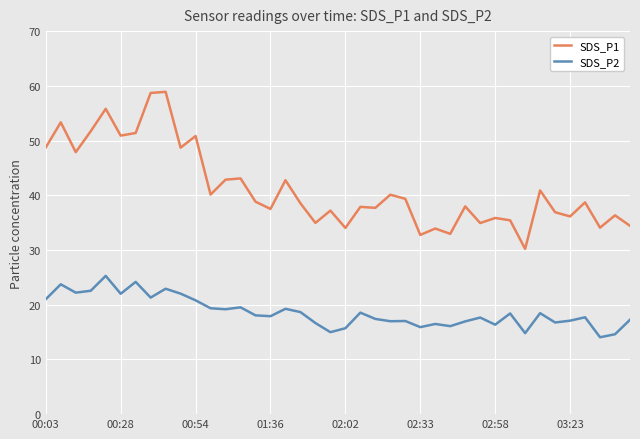

Which series has the largest total across all categories?

SDS_P1